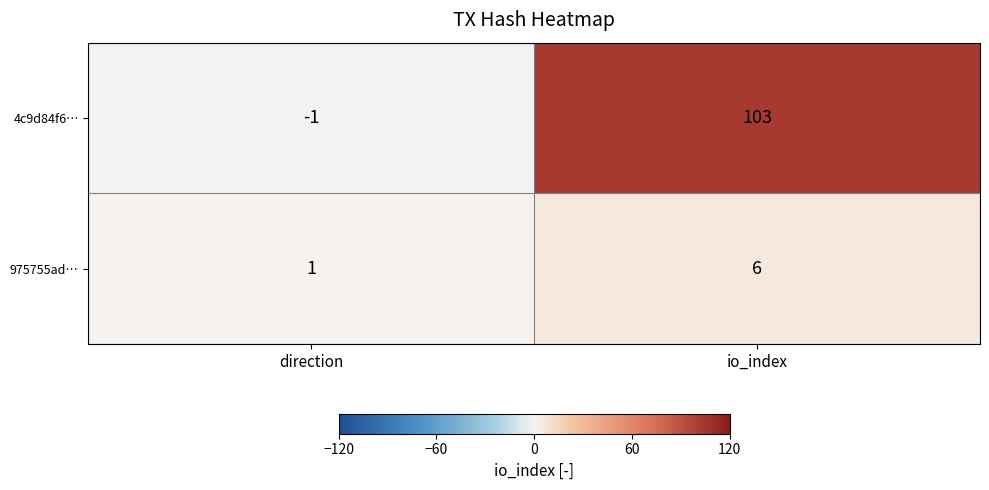

What is the maximum value shown in the chart?

103